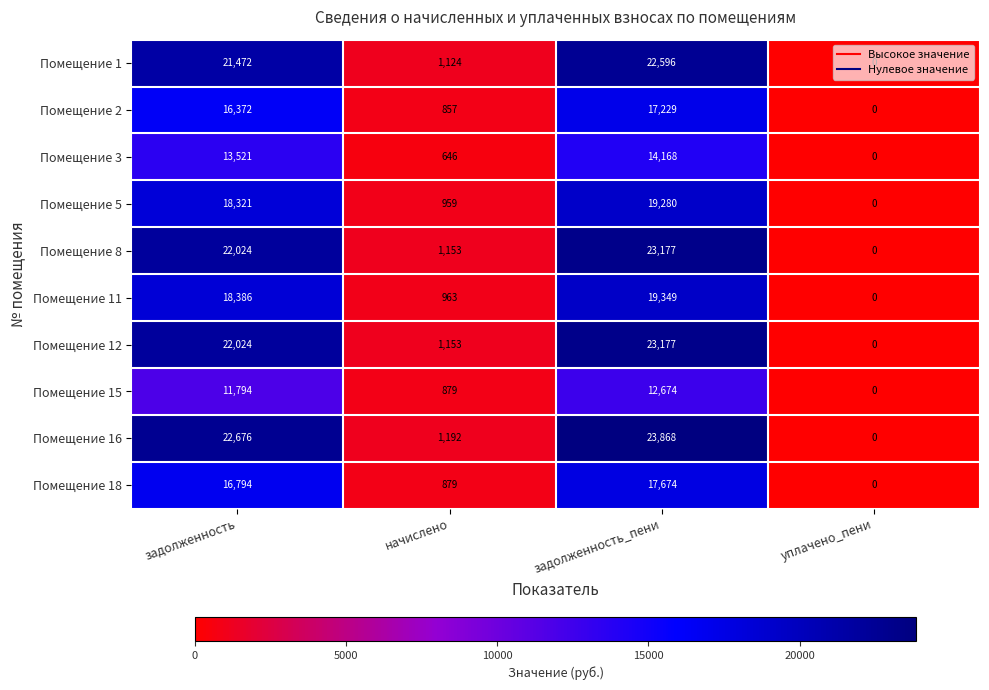

At which category is the sum across all series the highest?

задолженность_пени